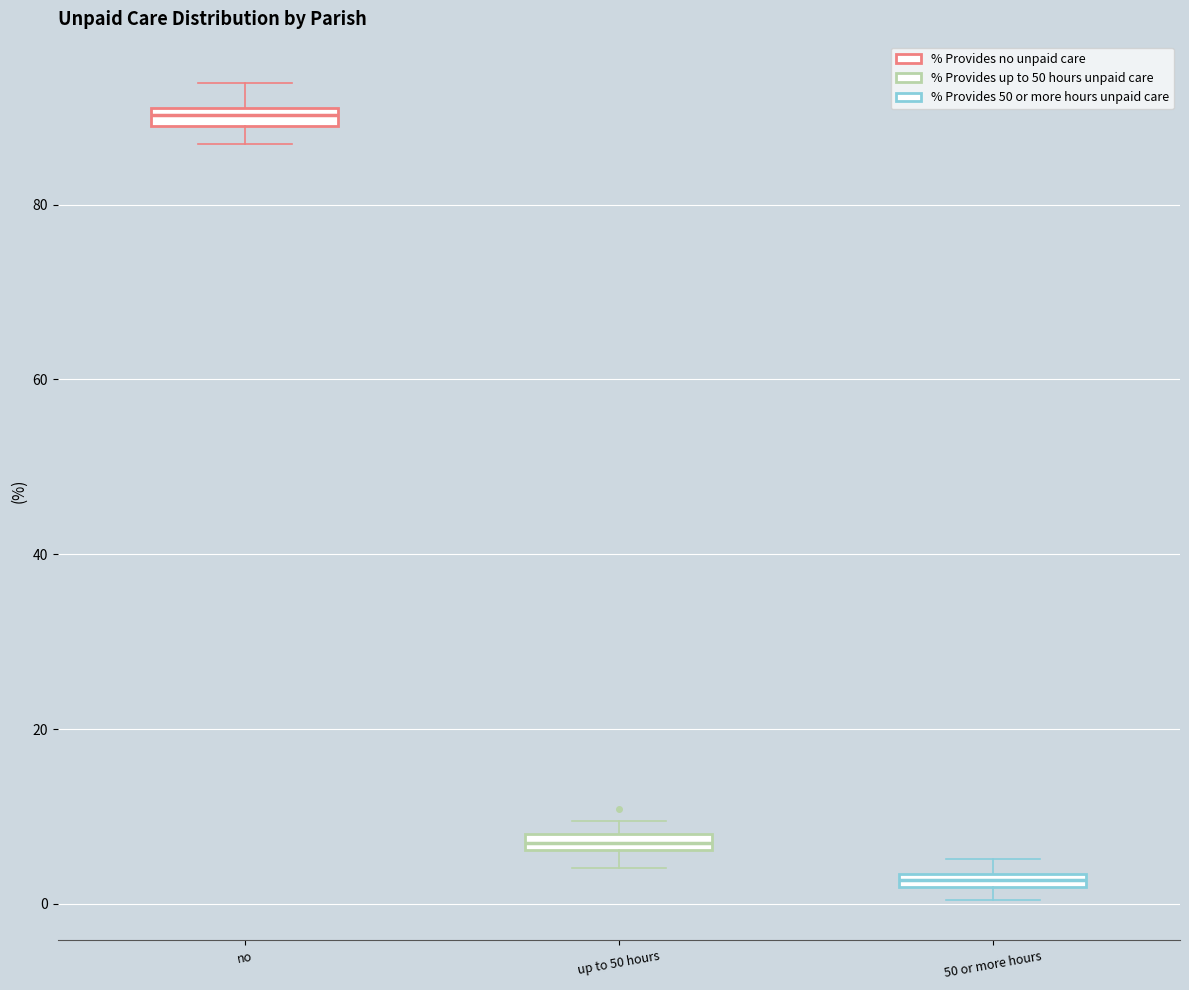

Which box has the lowest median line?

50 or more hours